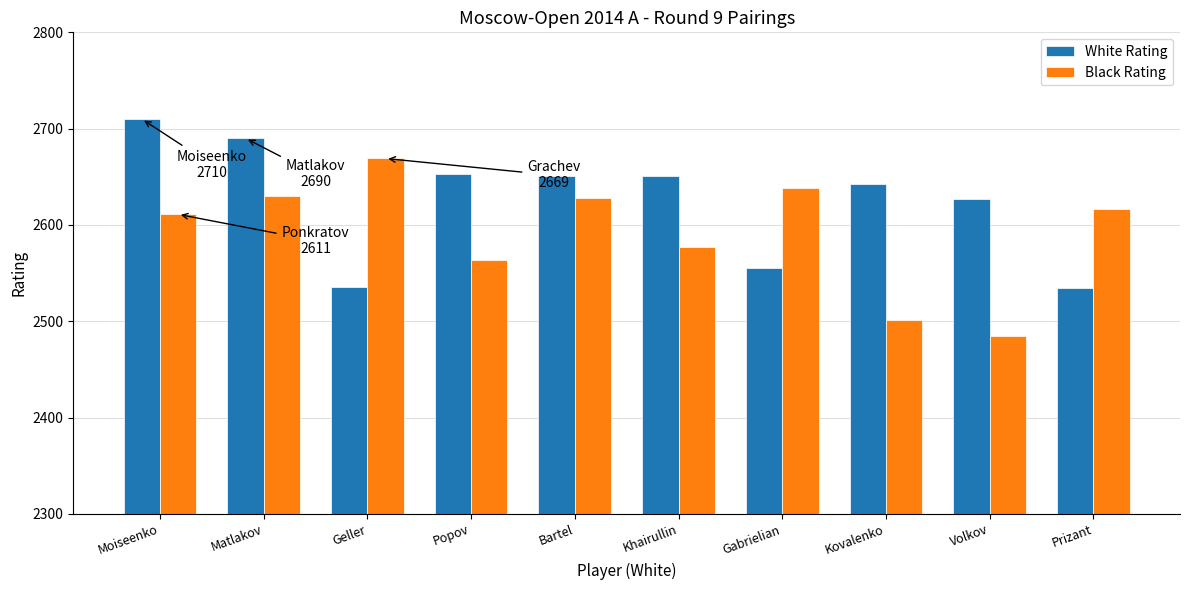

What is the difference between the highest and lowest values at Volkov?

142